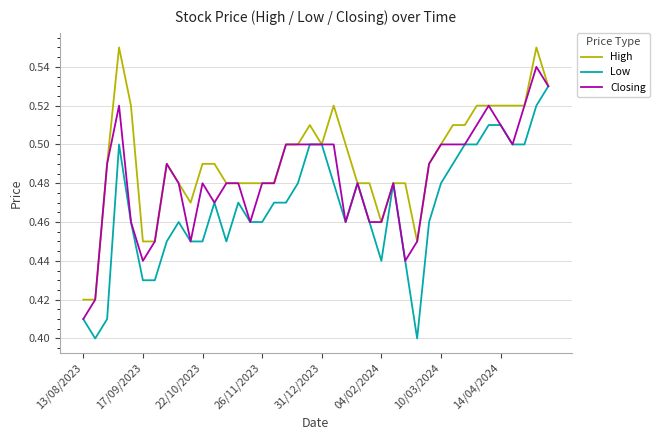

Which series has the largest total across all categories?

High